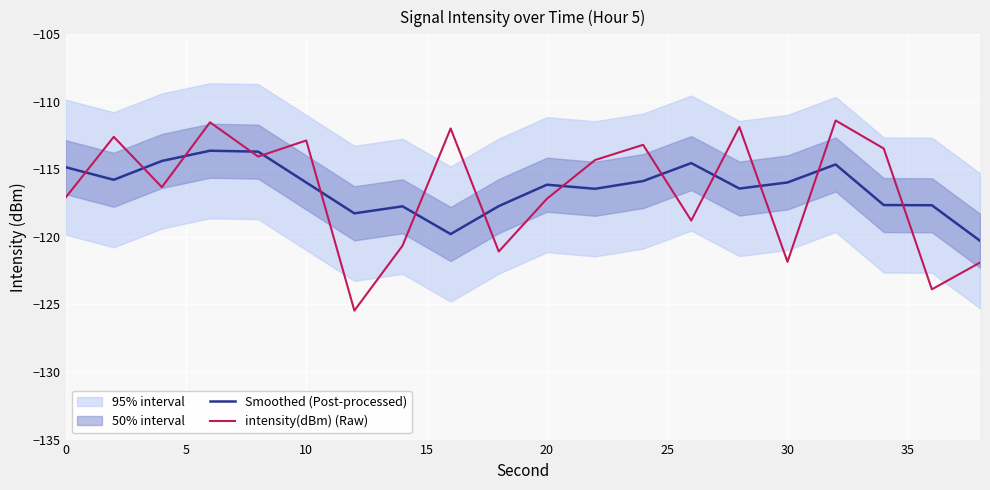

After their last crossing, which series has the higher values: intensity(dBm) (Raw) or Smoothed (Post-processed)?

Smoothed (Post-processed)